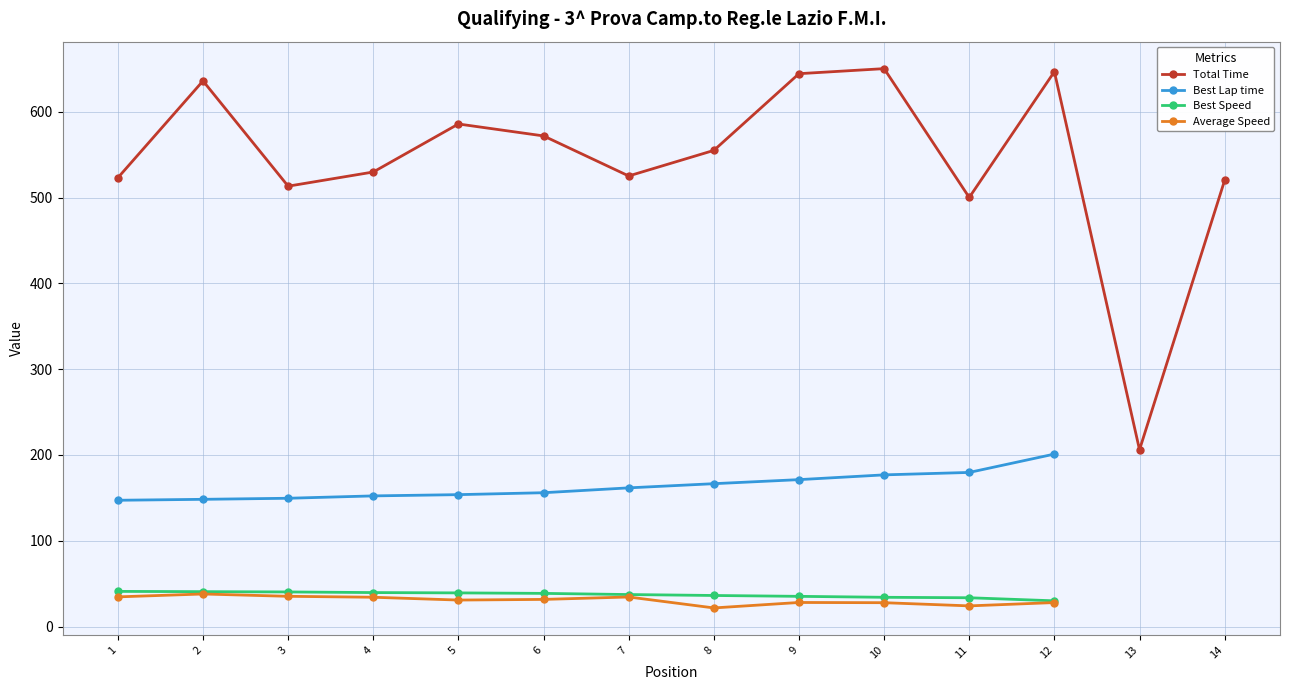

True or false: Best Speed and Total Time cross at least once.

False